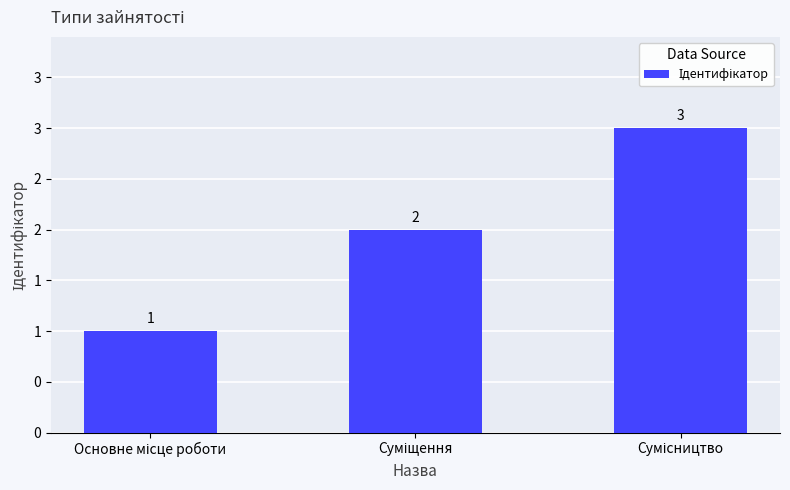

Does the chart contain any negative values?

No